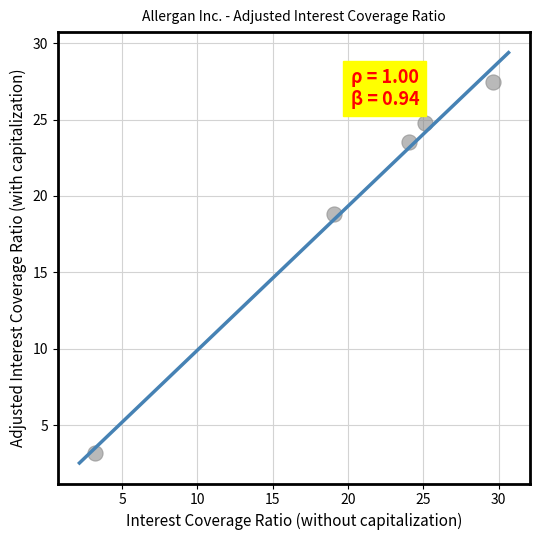

What Y value in the scatter plot is closest to 15?

18.8